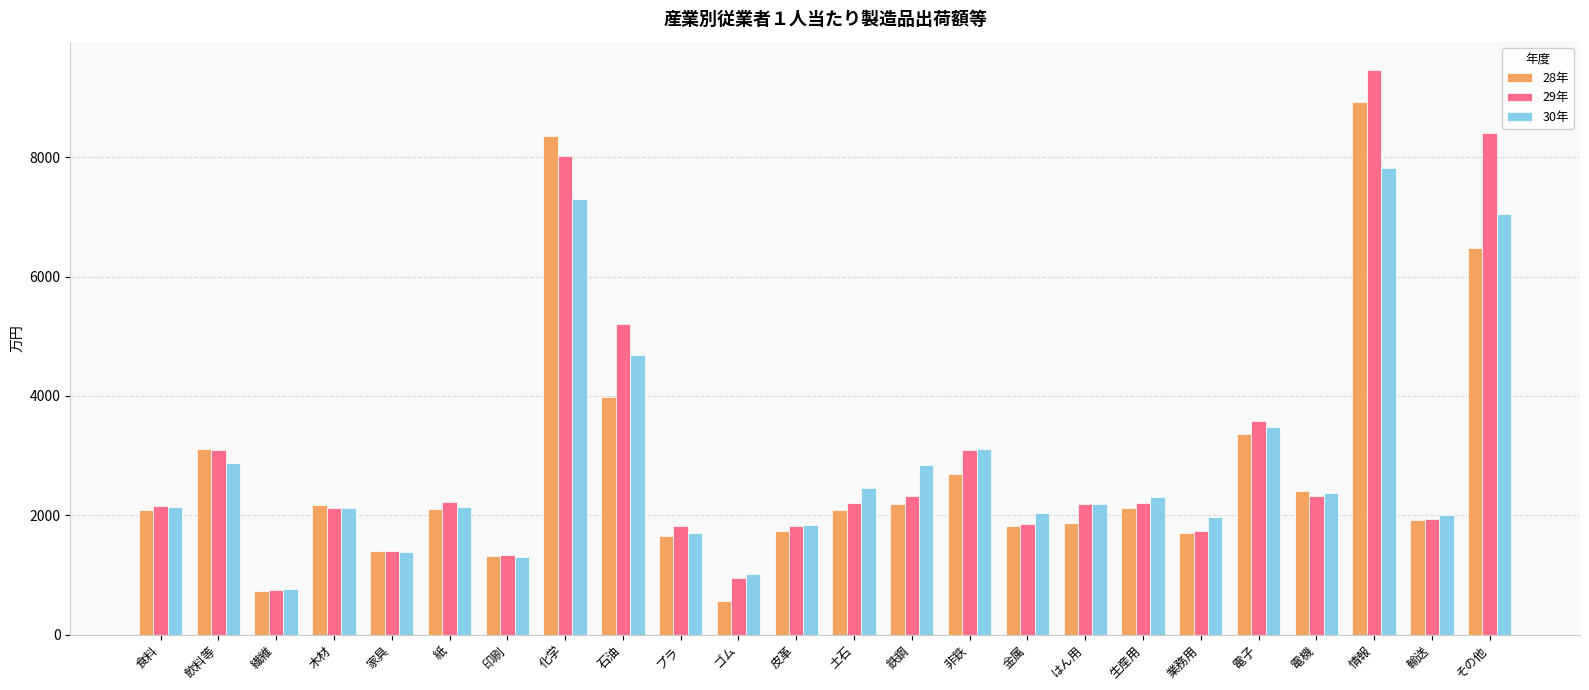

At which label does 29年 reach its minimum?

繊維